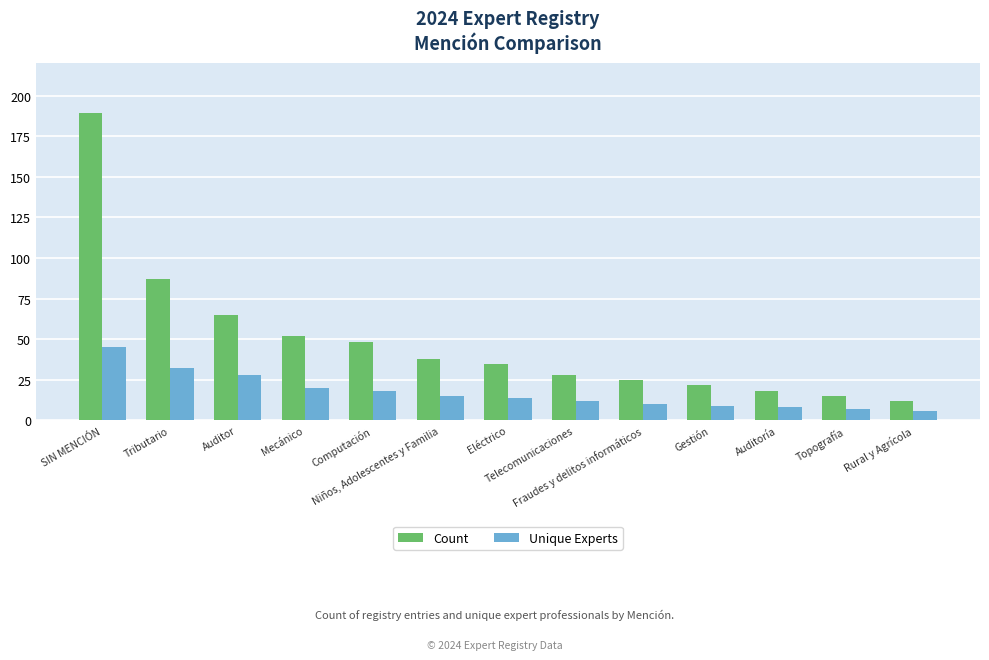

Which series has the largest total across all categories?

Count